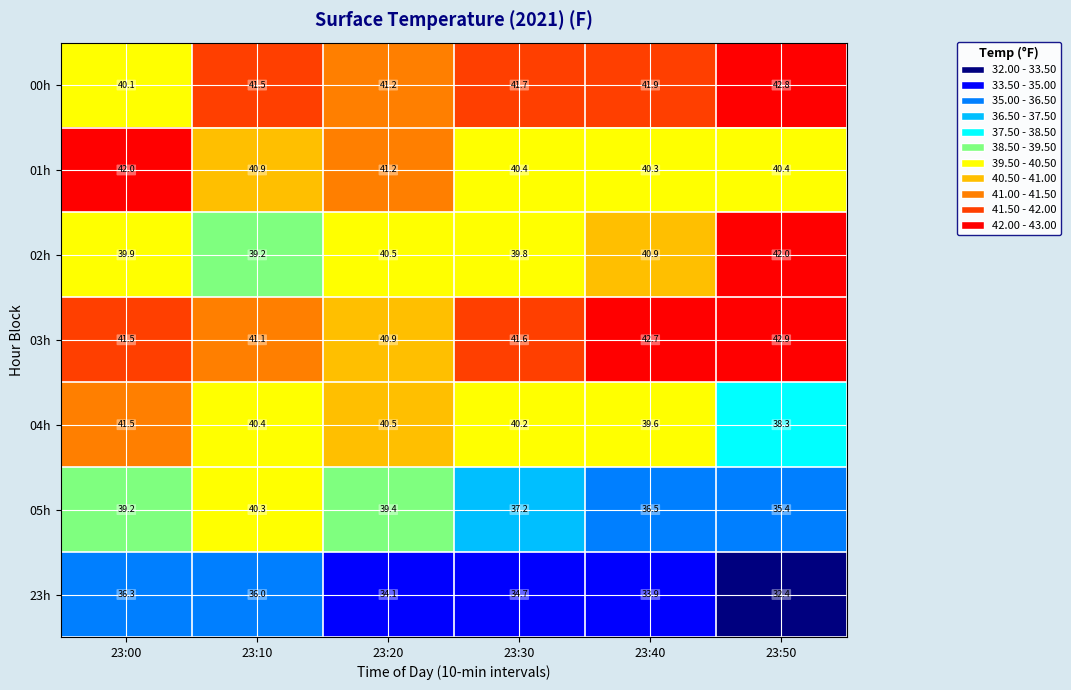

What is the minimum value shown in the chart?

32.4